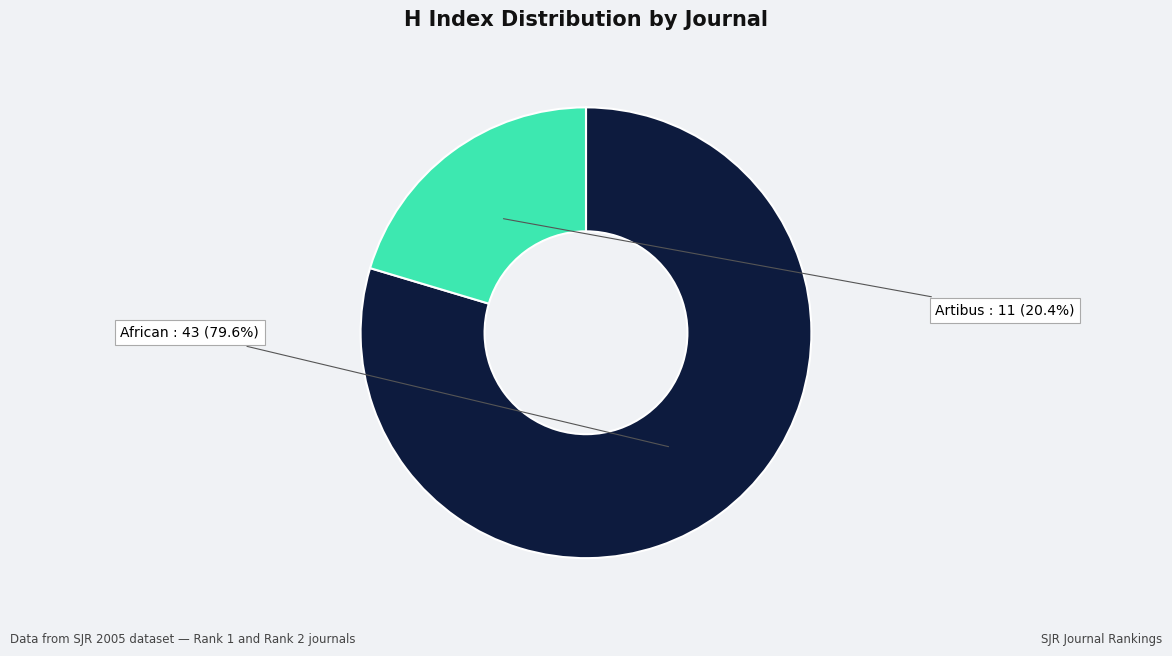

Is there a majority slice in this chart?

Yes